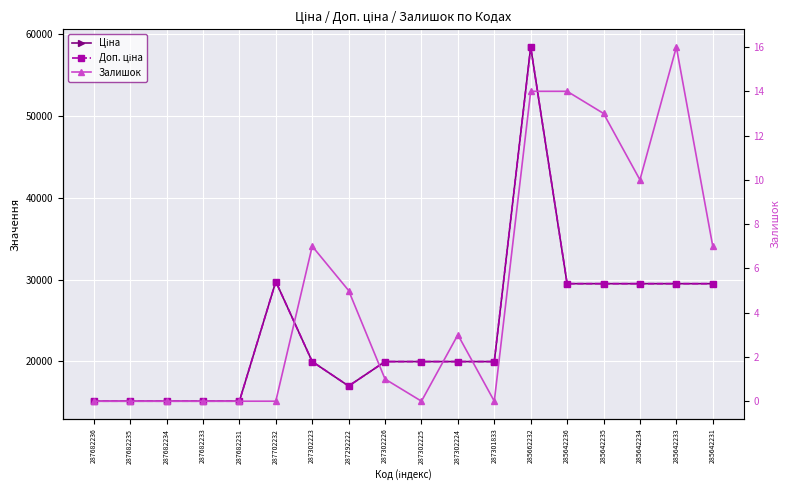

Rank the series at 287702232 from lowest to highest value.

Залишок, Ціна, Доп. ціна